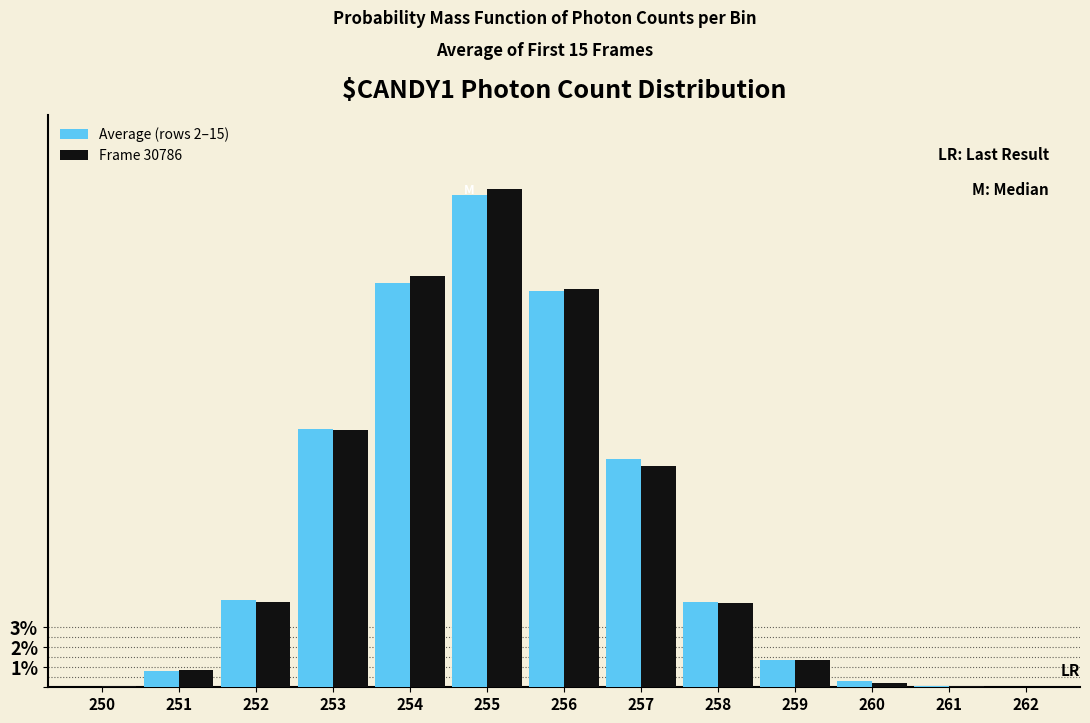

Is it true that Frame 30786 equals 3.8 at 253?

False